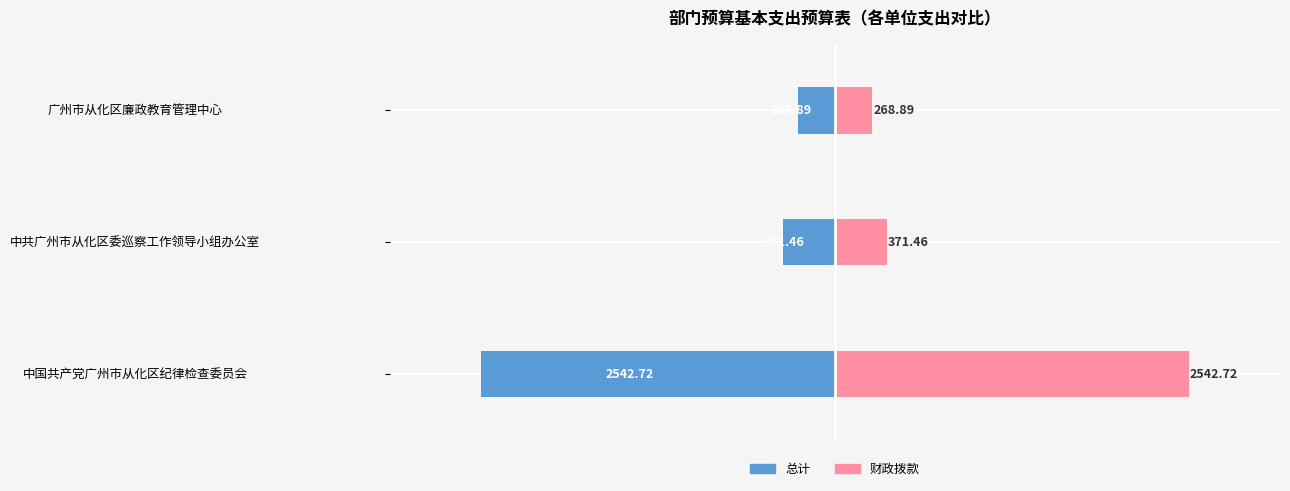

How many bars are there in total?

6